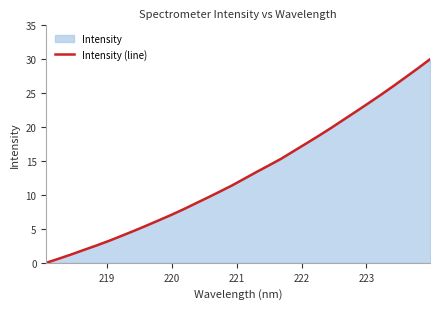

What is the difference between the maximum and minimum values?

30.0